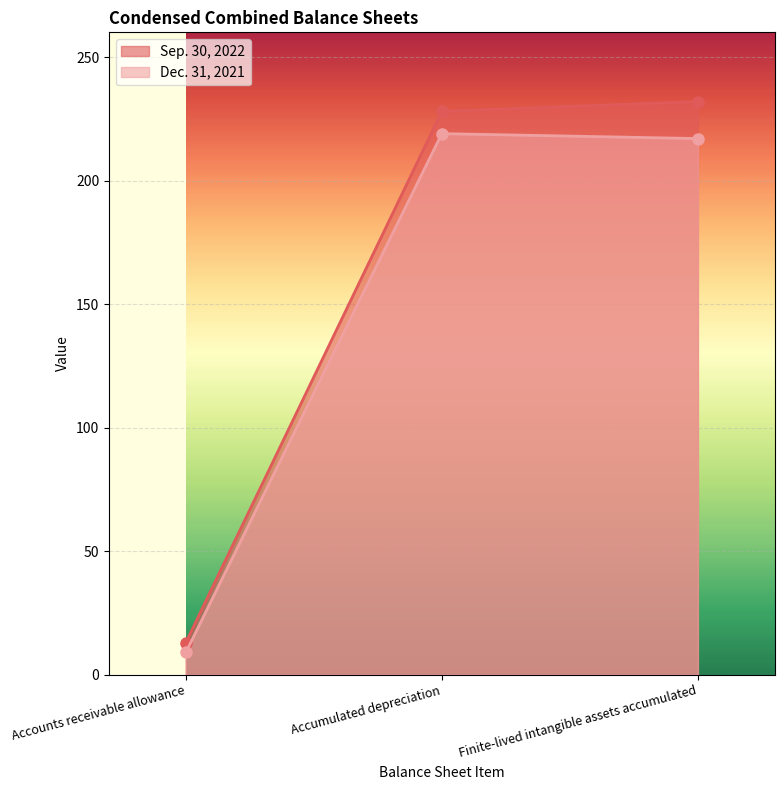

What is the label of the 3rd point from the right?

Accounts receivable allowance